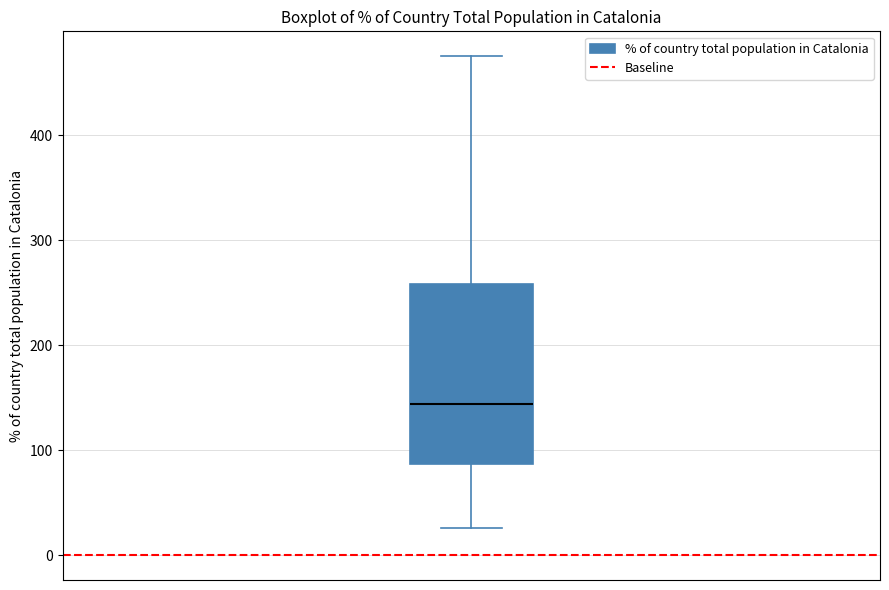

Where does the upper whisker of the box end on the y-axis? The values are not printed on the chart, so give them approximately, as read against the axis.

480